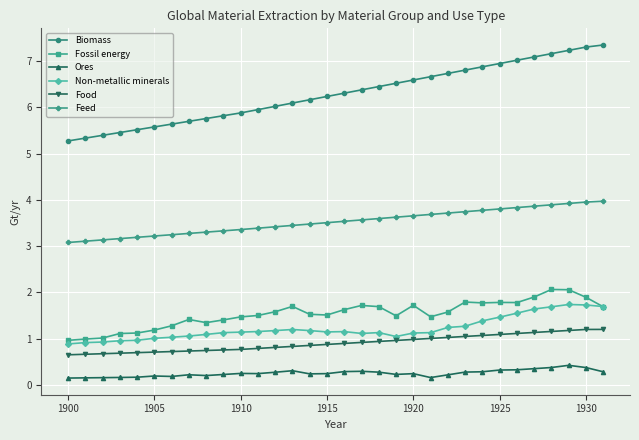

Which series has the widest spread of values?

Biomass